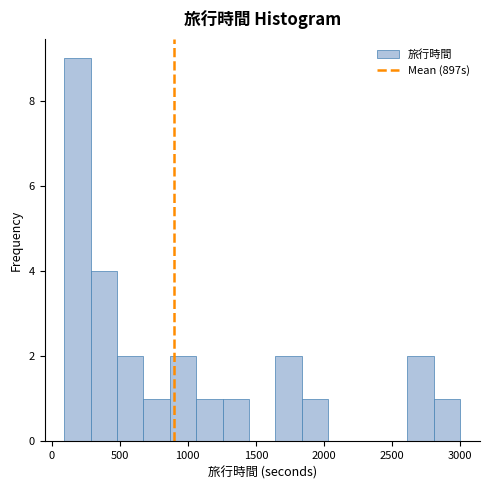

Read against the x-axis, roughly where is the centre of the tallest bar?

200